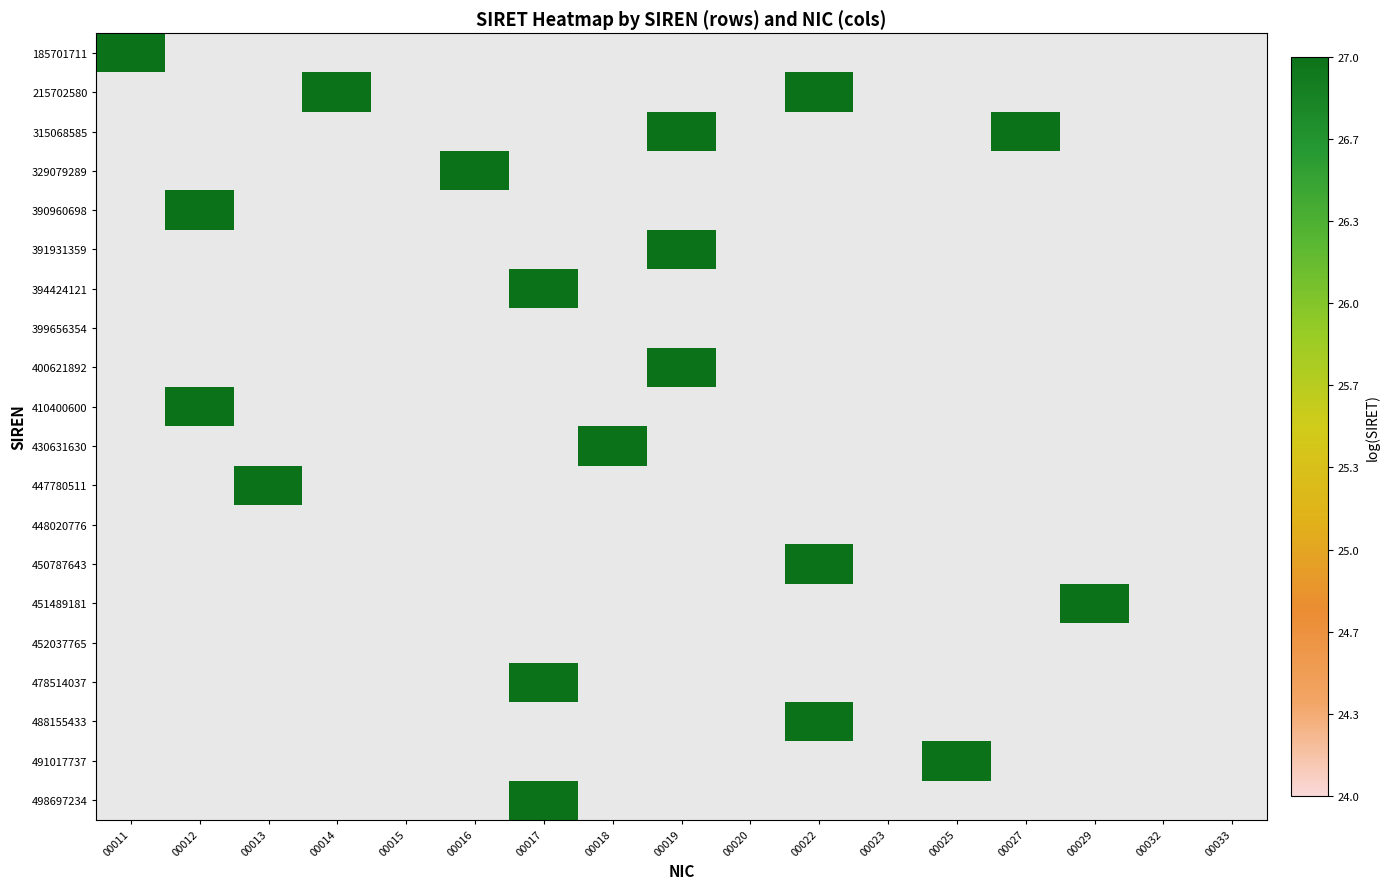

How many values in 391931359 are above zero?

1